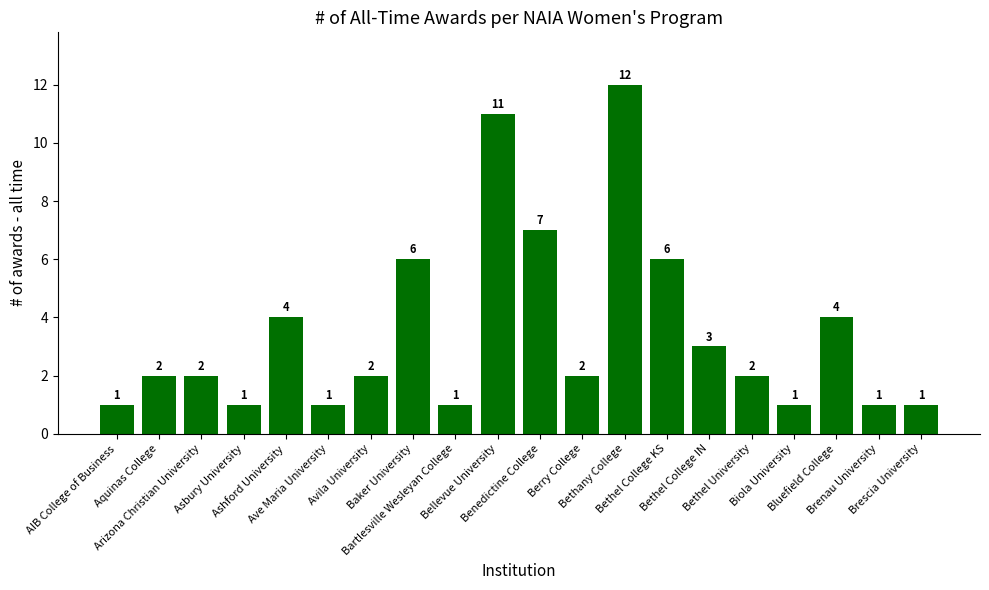

What is the label of the 17th bar from the right?

Asbury University